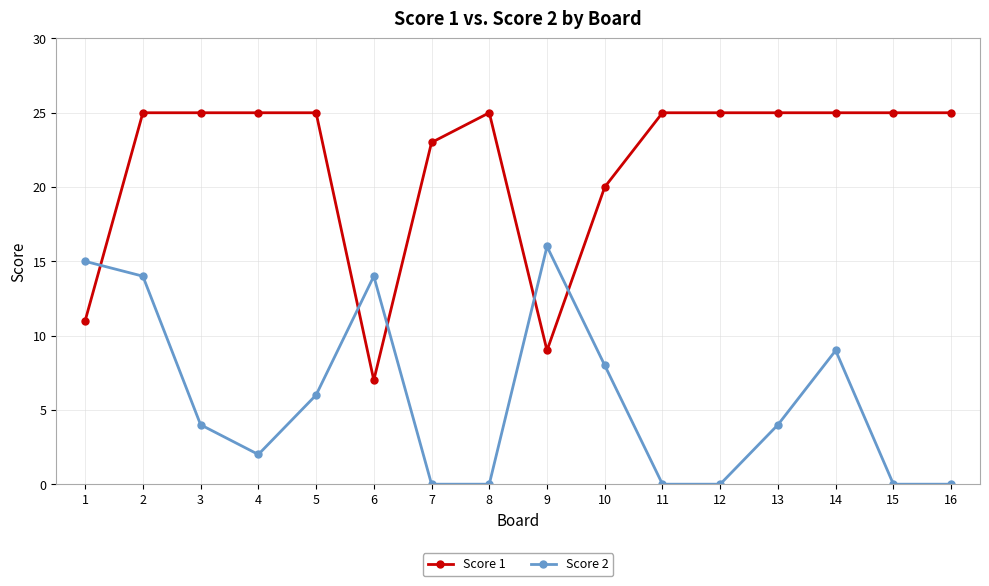

Reading left to right, transcribe all the data shown in this chart.

Score 1: 11	25	25	25	25	7	23	25	9	20	25	25	25	25	25	25
Score 2: 15	14	4	2	6	14	0	0	16	8	0	0	4	9	0	0